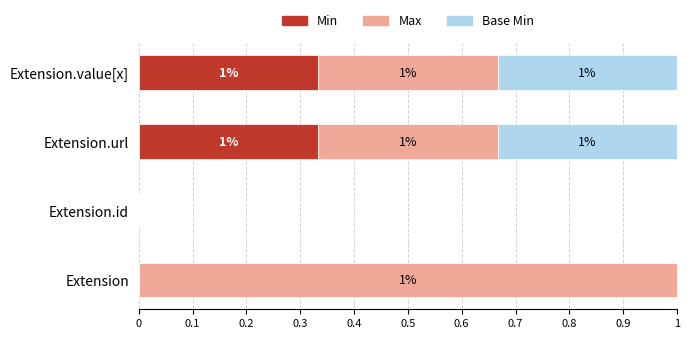

Is it true that Min equals 0.0 at Extension?

True